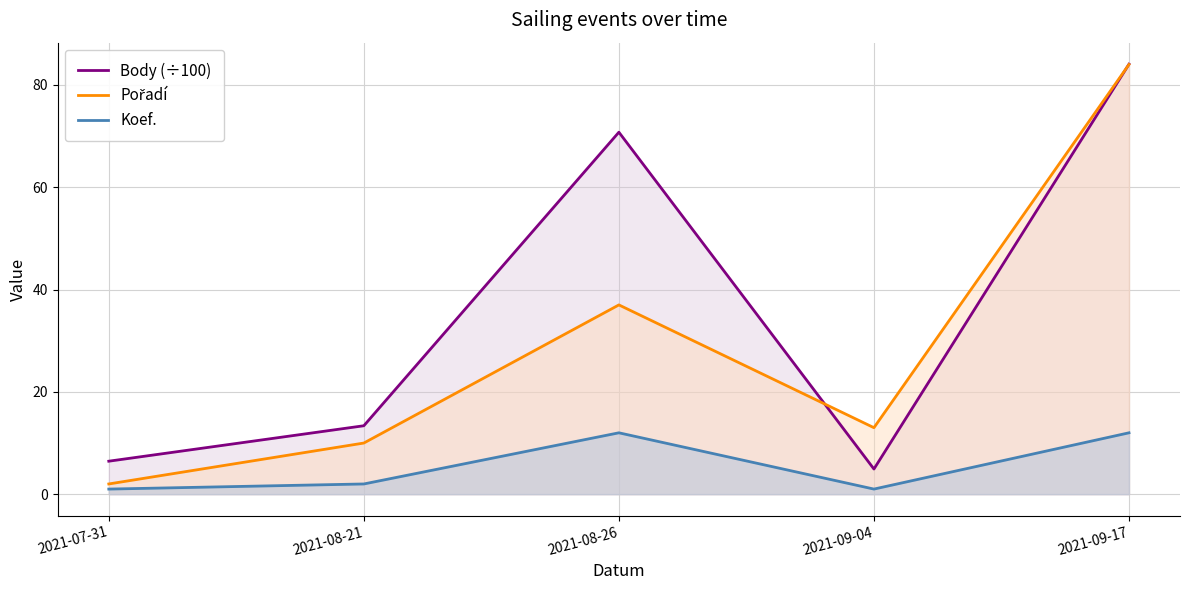

List the series in order of their overall mean, highest first.

Body (÷100), Pořadí, Koef.